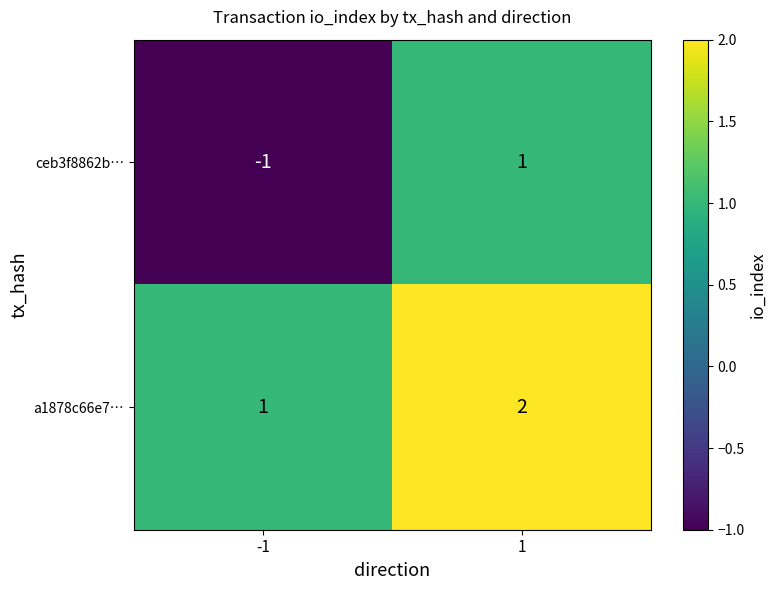

At which category is the sum across all series the highest?

1